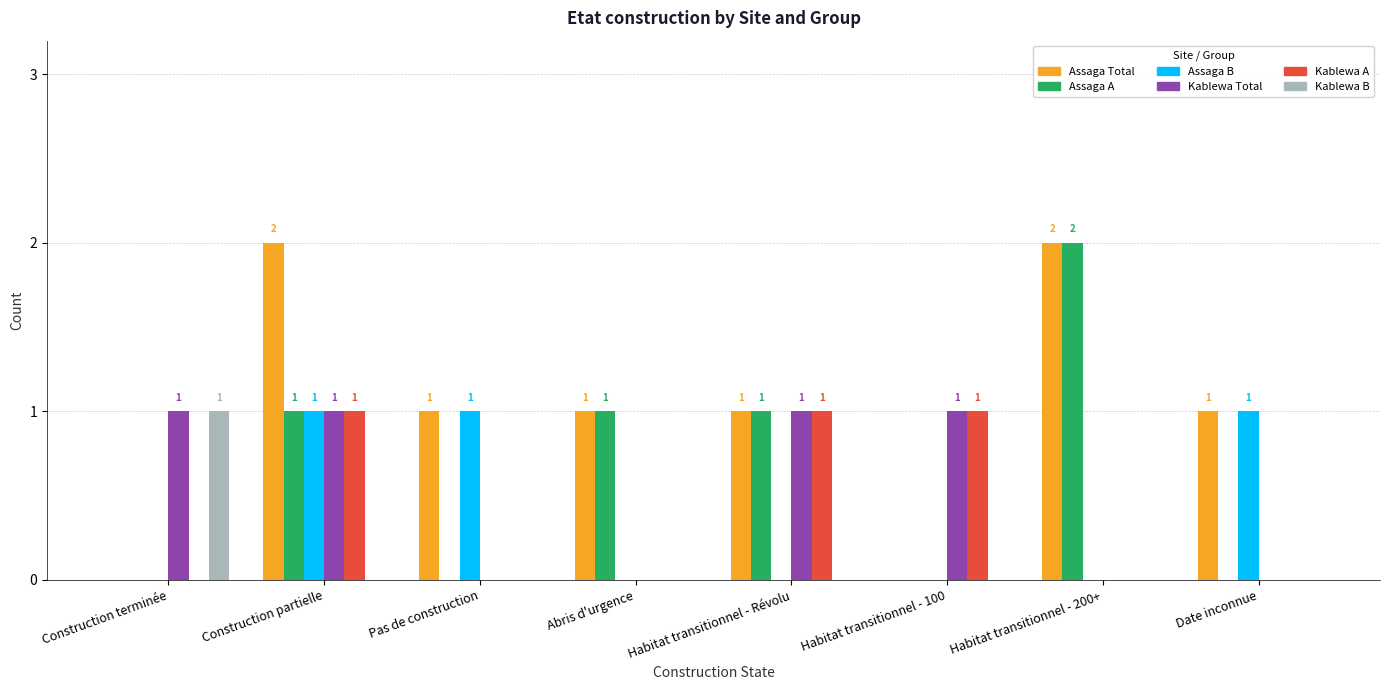

The value of Assaga A at Construction partielle is 1. True or false?

True